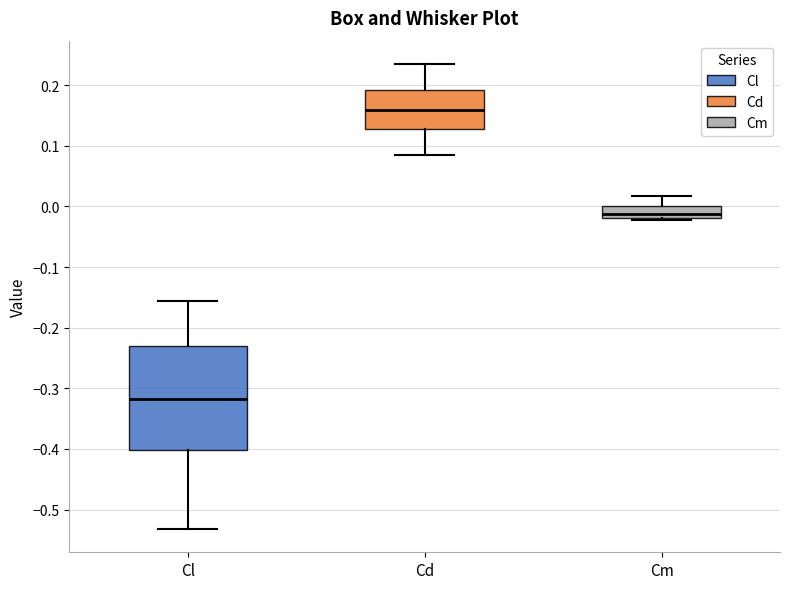

Where does the lower whisker of the box for Cl end on the y-axis? The values are not printed on the chart, so give them approximately, as read against the axis.

-0.53